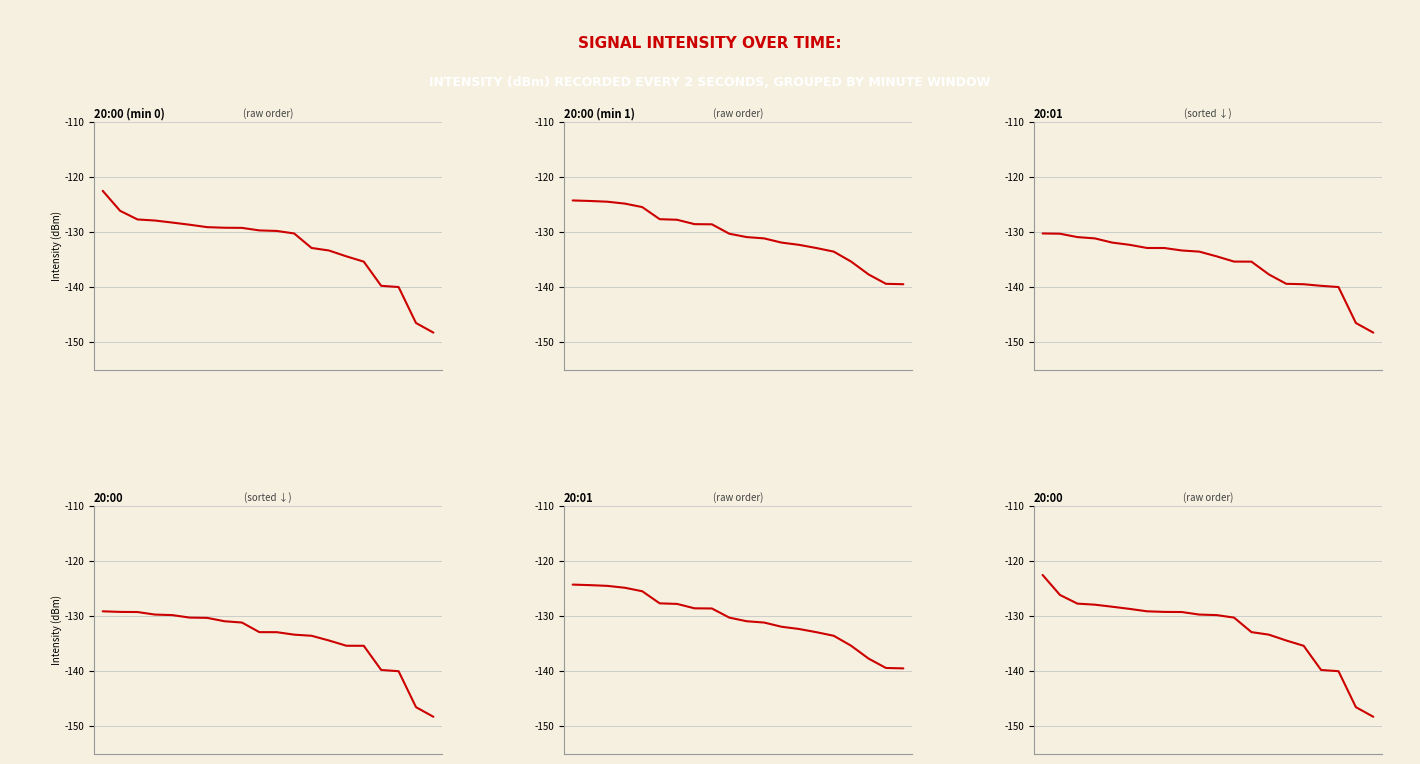

What is the difference between the maximum and minimum values in the 20:00 (min 0) series?

25.7